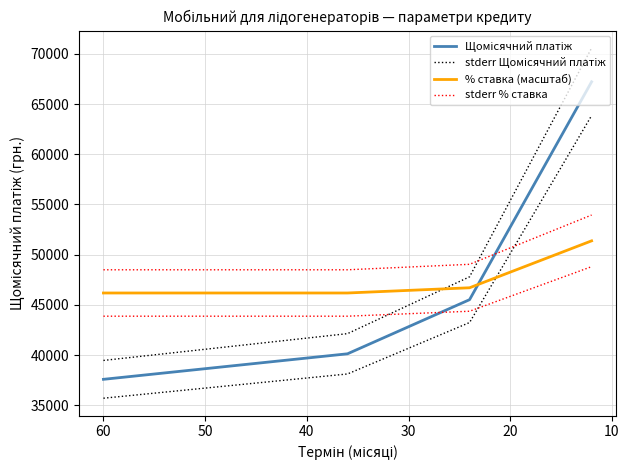

What is the difference between the second highest and minimum values in the stderr % ставка series?

544.9